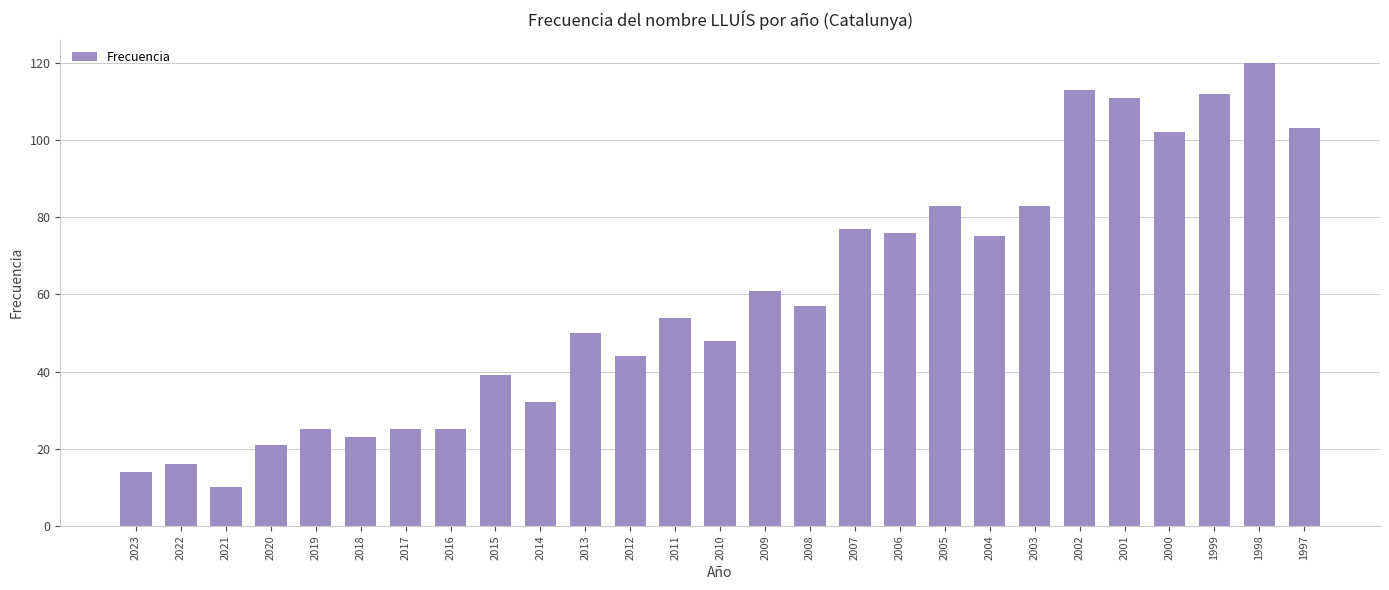

Reading left to right, extract all data points from this chart.

2023=14	2022=16	2021=10	2020=21	2019=25	2018=23	2017=25	2016=25	2015=39	2014=32	2013=50	2012=44	2011=54	2010=48	2009=61	2008=57	2007=77	2006=76	2005=83	2004=75	2003=83	2002=113	2001=111	2000=102	1999=112	1998=120	1997=103